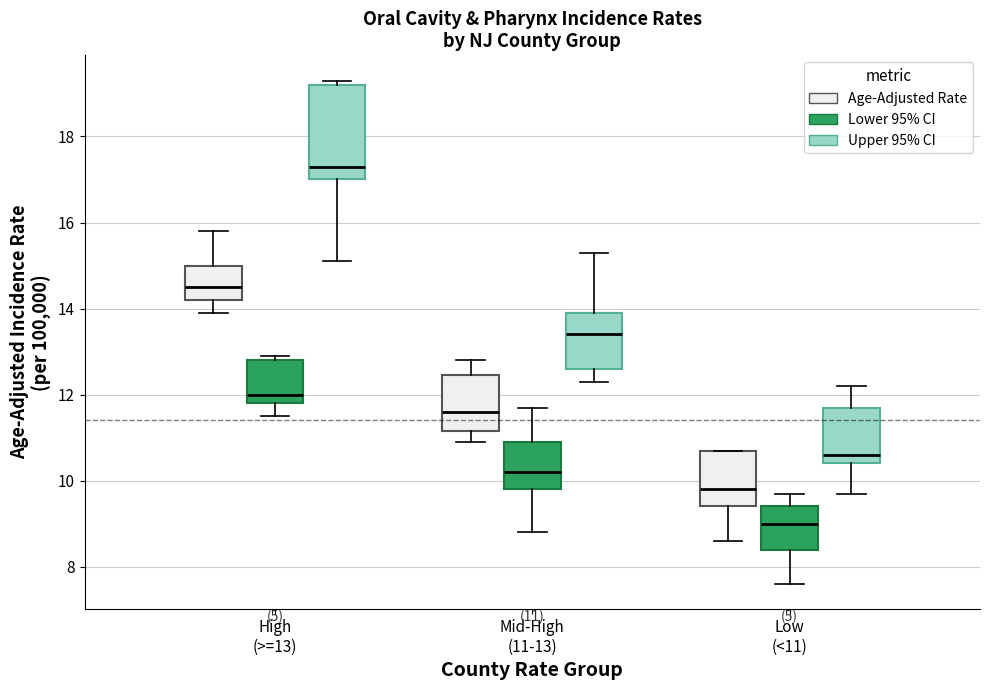

Comparing the boxes themselves (not the whiskers), which one is the tallest?

High (>=13) (Upper 95% CI)